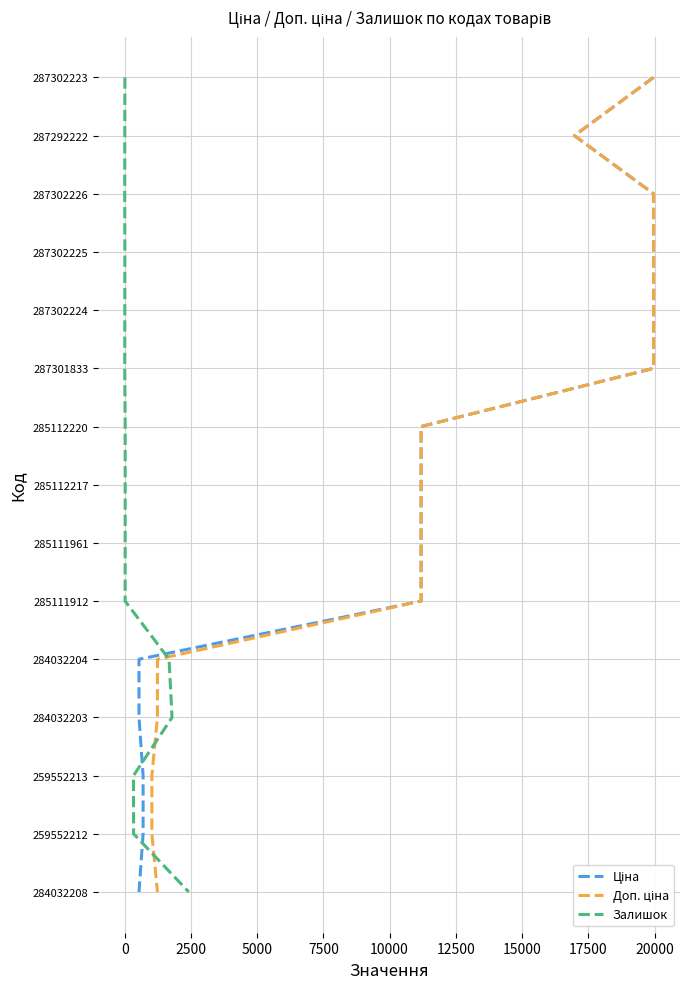

Which series has the widest spread of values?

Ціна